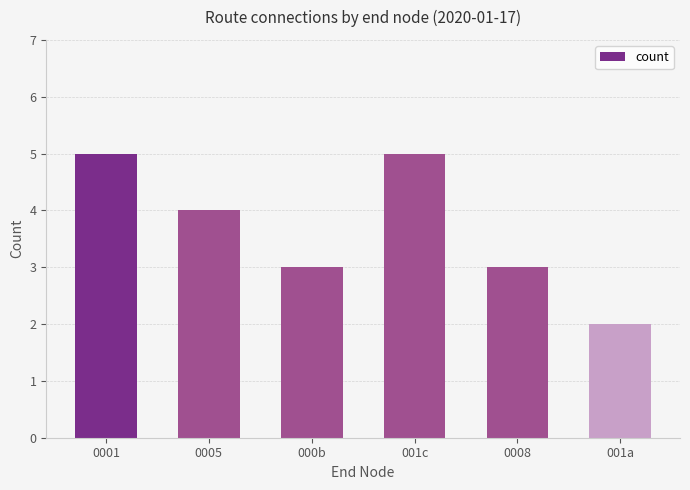

Which has a higher value, 0008 or 001a?

0008